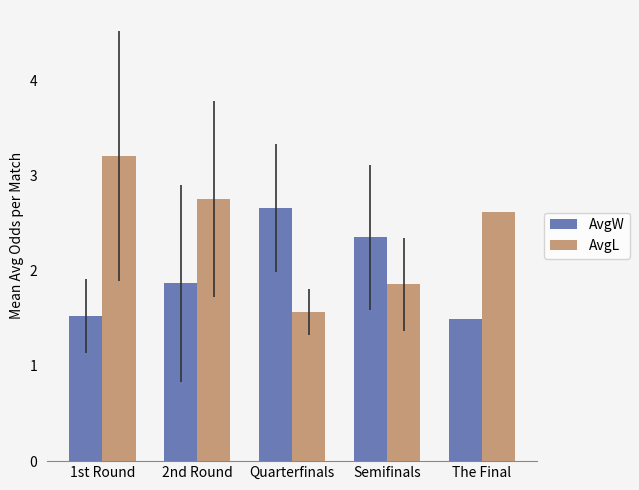

What is the maximum value for AvgW?

2.7